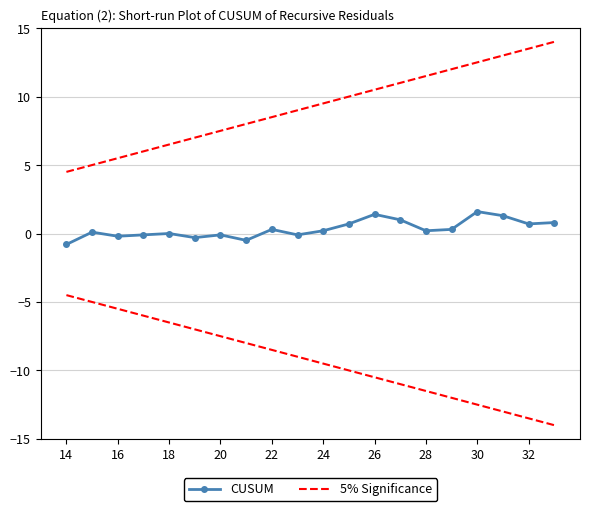

Is the value of CUSUM at 22 greater than the value of 5% Significance at 15?

No